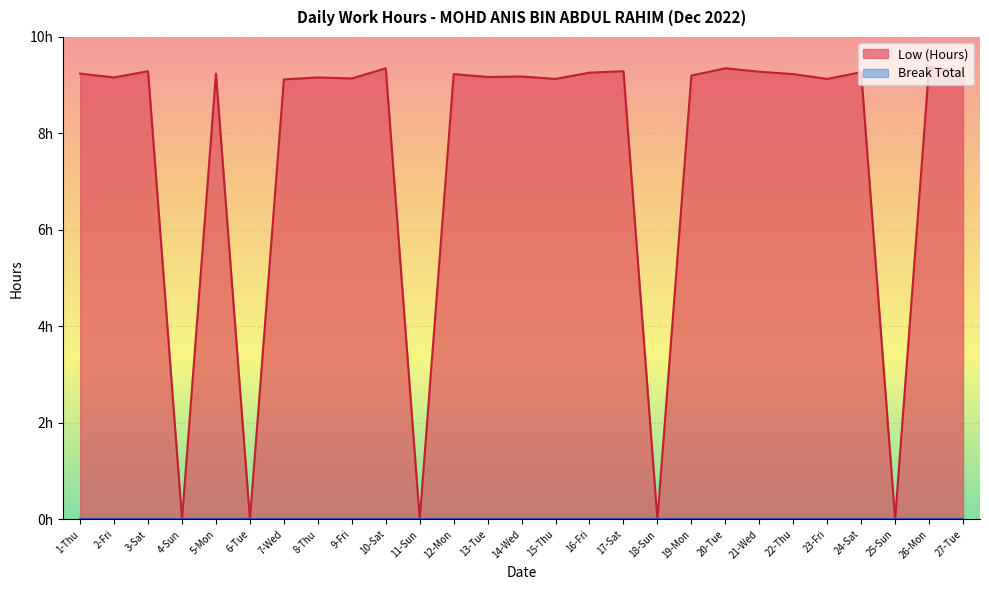

Rank the categories by value from highest to lowest.

26-Mon, 10-Sat, 20-Tue, 3-Sat, 17-Sat, 21-Wed, 24-Sat, 27-Tue, 16-Fri, 1-Thu, 5-Mon, 12-Mon, 22-Thu, 19-Mon, 14-Wed, 13-Tue, 2-Fri, 8-Thu, 9-Fri, 15-Thu, 23-Fri, 7-Wed, 4-Sun, 6-Tue, 11-Sun, 18-Sun, 25-Sun